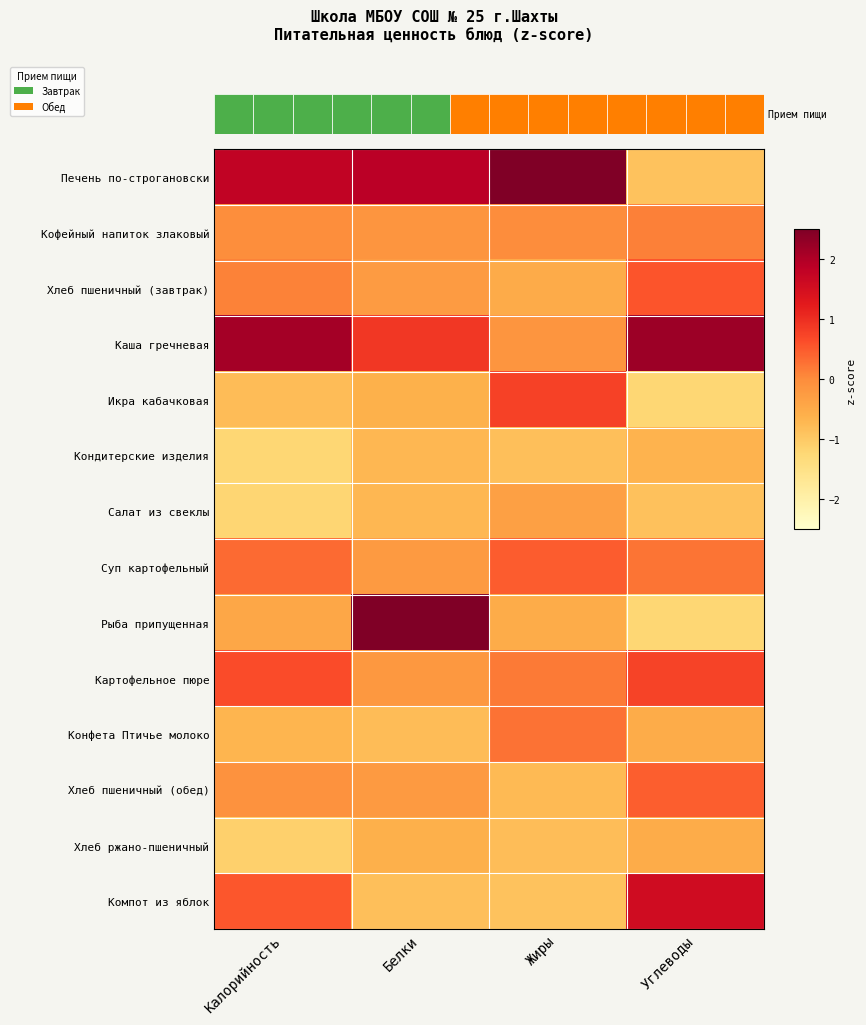

Which category has the highest value in the Салат из свеклы series?

Жиры